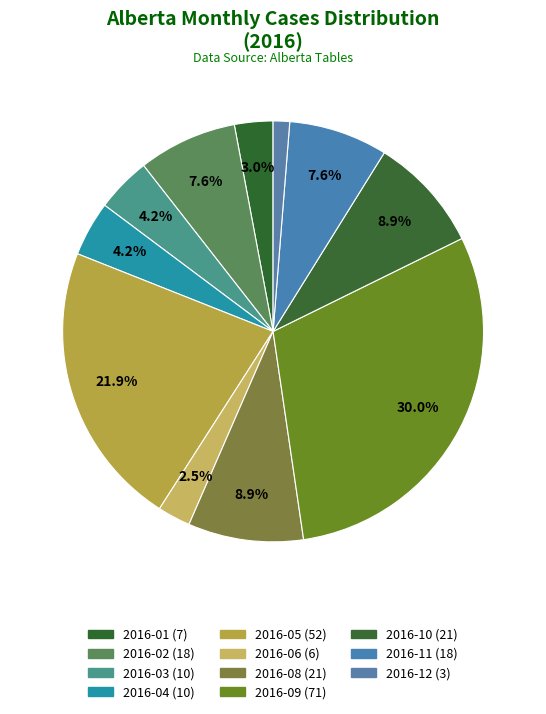

Count the number of slices in the pie.

11